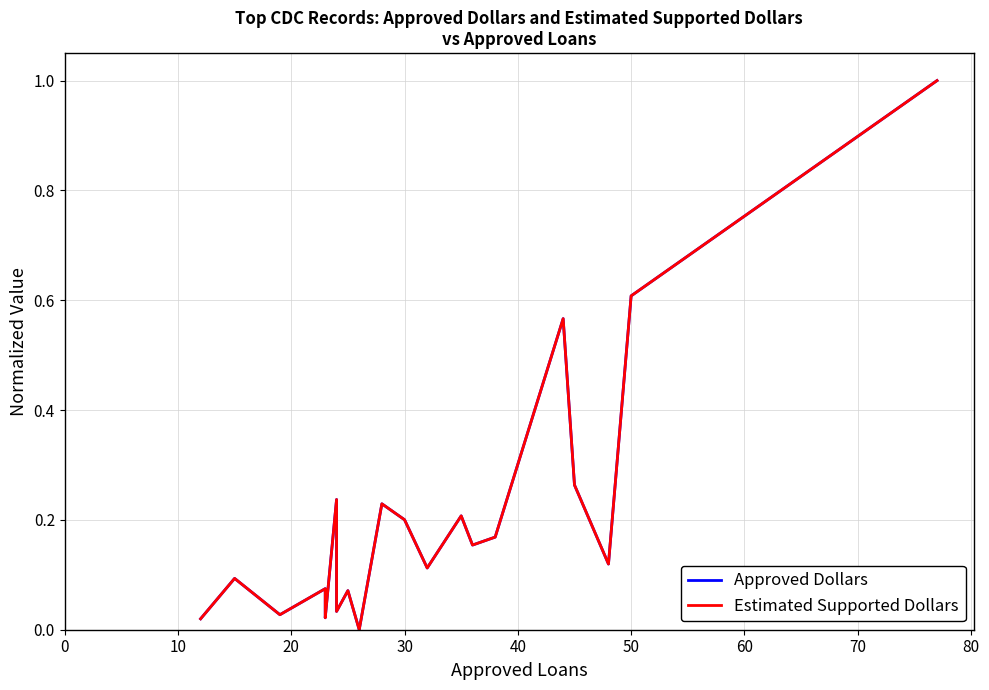

How many data points does each series have?

20